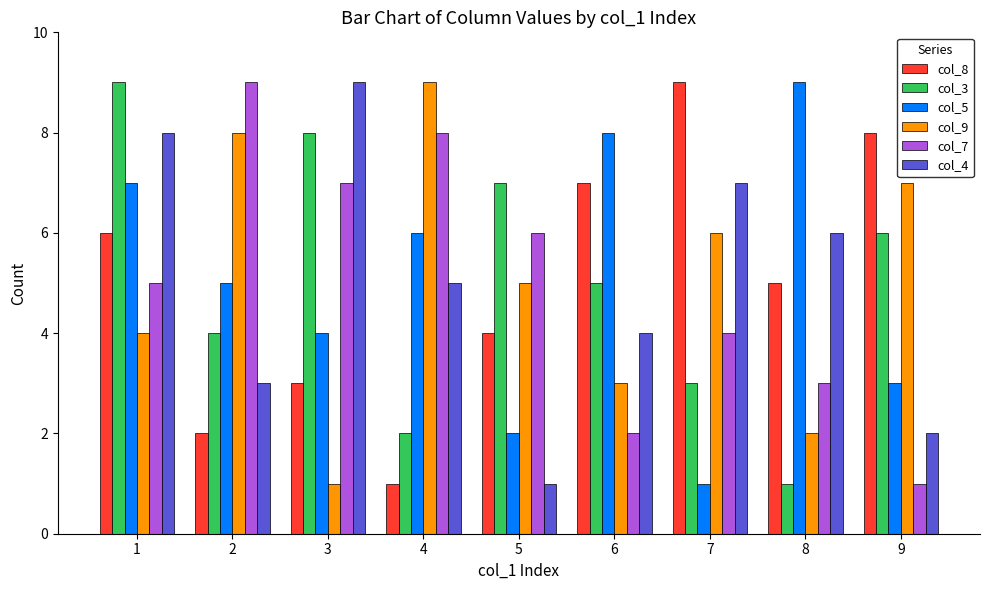

How many values in the col_8 series are below 5?

4